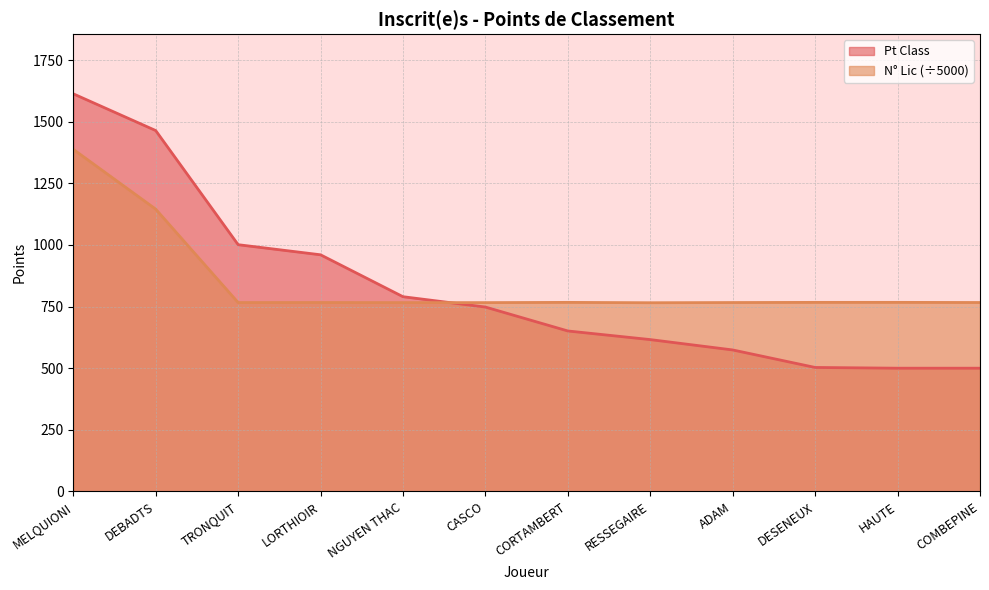

Reading left to right, extract all data points from this chart.

Pt Class: MELQUIONI=1613.0	DEBADTS=1464.0	TRONQUIT=1001.0	LORTHIOIR=960.0	NGUYEN THAC=790.0	CASCO=748.0	CORTAMBERT=651.0	RESSEGAIRE=616.0	ADAM=574.0	DESENEUX=503.0	HAUTE=500.0	COMBEPINE=500.0
N° Lic: MELQUIONI=1387.8	DEBADTS=1145.2	TRONQUIT=766.3	LORTHIOIR=766.4	NGUYEN THAC=766.0	CASCO=766.0	CORTAMBERT=767.0	RESSEGAIRE=765.5	ADAM=766.4	DESENEUX=767.0	HAUTE=767.0	COMBEPINE=766.5